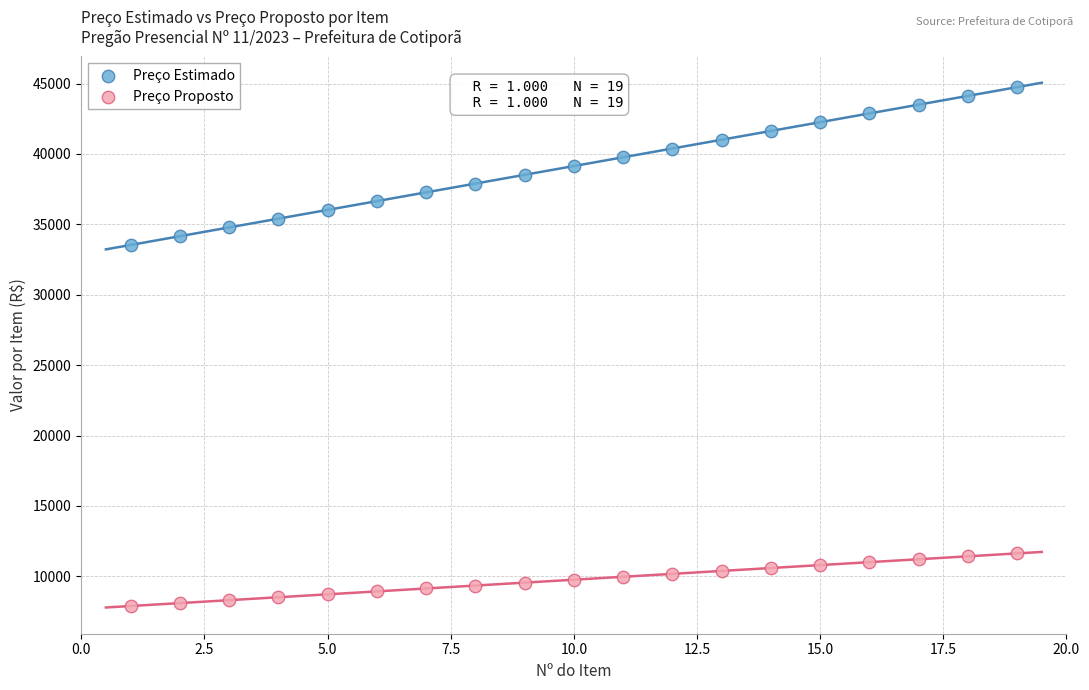

Which series contains the lowest Y value?

Preço Proposto